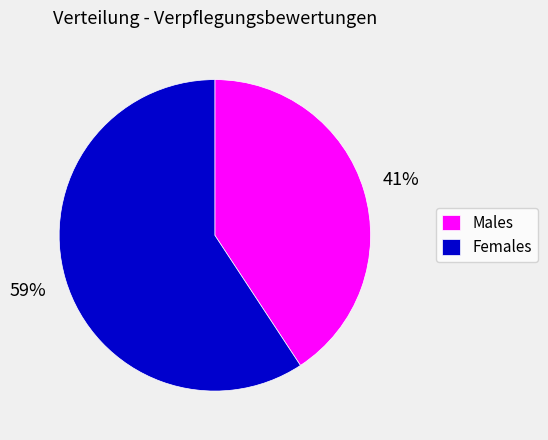

What percentage is the Males slice, to the nearest percent?

41%